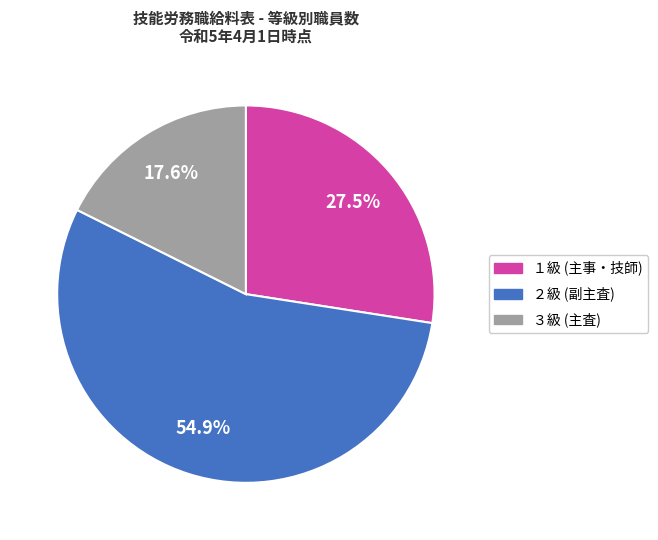

To the nearest percent, what portion does ３級 (主査) represent?

18%